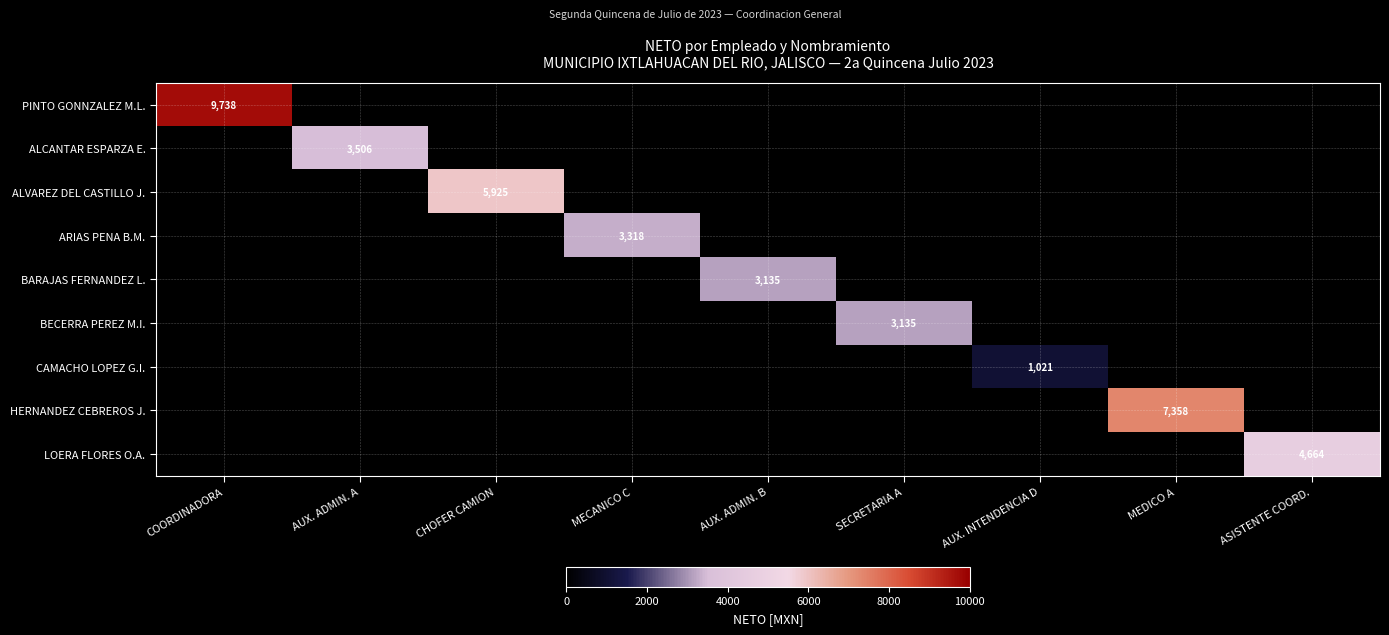

List the series in order of their peak value, lowest first.

CAMACHO LOPEZ G.I., BARAJAS FERNANDEZ L., BECERRA PEREZ M.I., ARIAS PENA B.M., ALCANTAR ESPARZA E., LOERA FLORES O.A., ALVAREZ DEL CASTILLO J., HERNANDEZ CEBREROS J., PINTO GONNZALEZ M.L.